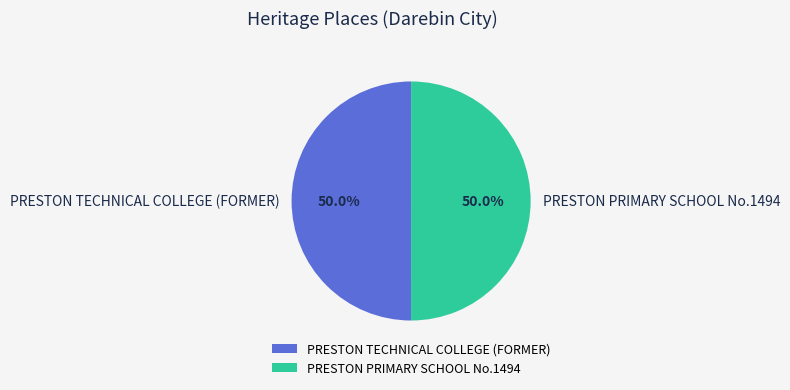

Approximately how many times larger is the value at PRESTON PRIMARY SCHOOL No.1494 compared to PRESTON TECHNICAL COLLEGE (FORMER)?

1.0